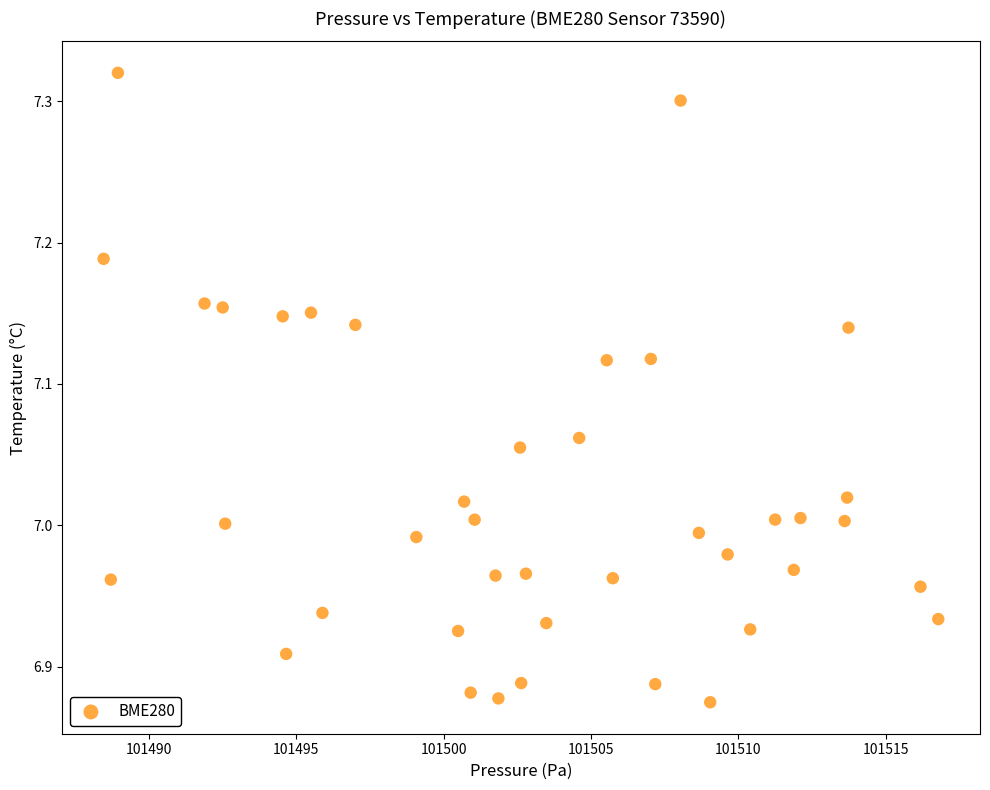

What is the range of Y values (max minus min)?

0.4